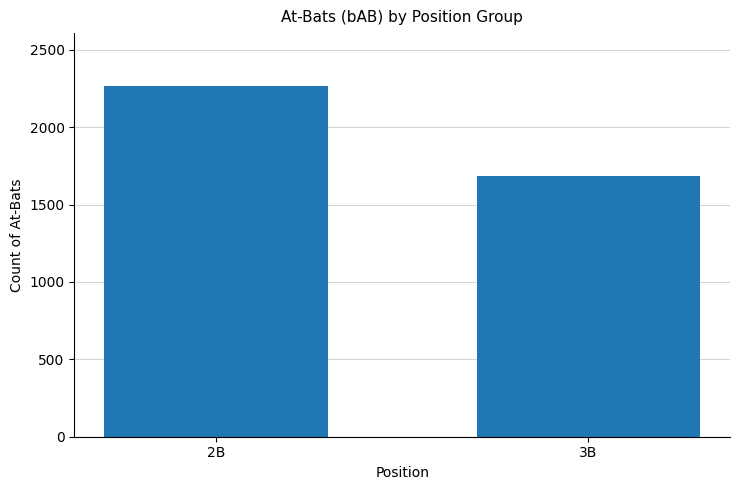

What is the maximum value shown in the chart?

2268